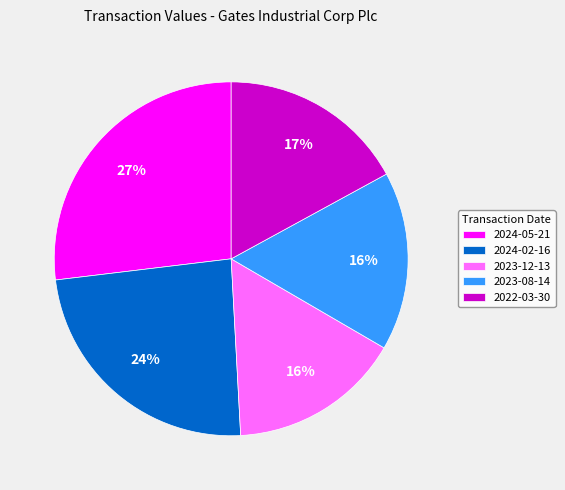

Do 2024-02-16 and 2023-12-13 together represent more than half of the pie?

No